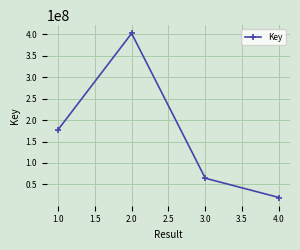

What is the change in value from 2.0 to 4.0?

-382734708